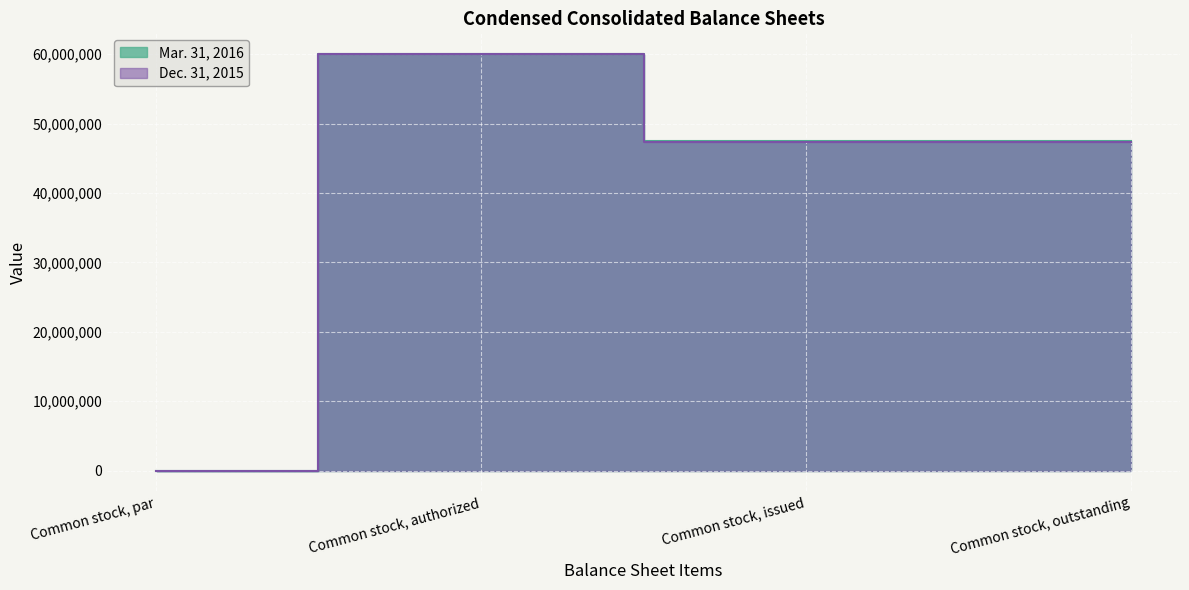

True or false: Mar. 31, 2016 and Dec. 31, 2015 cross at least once.

False